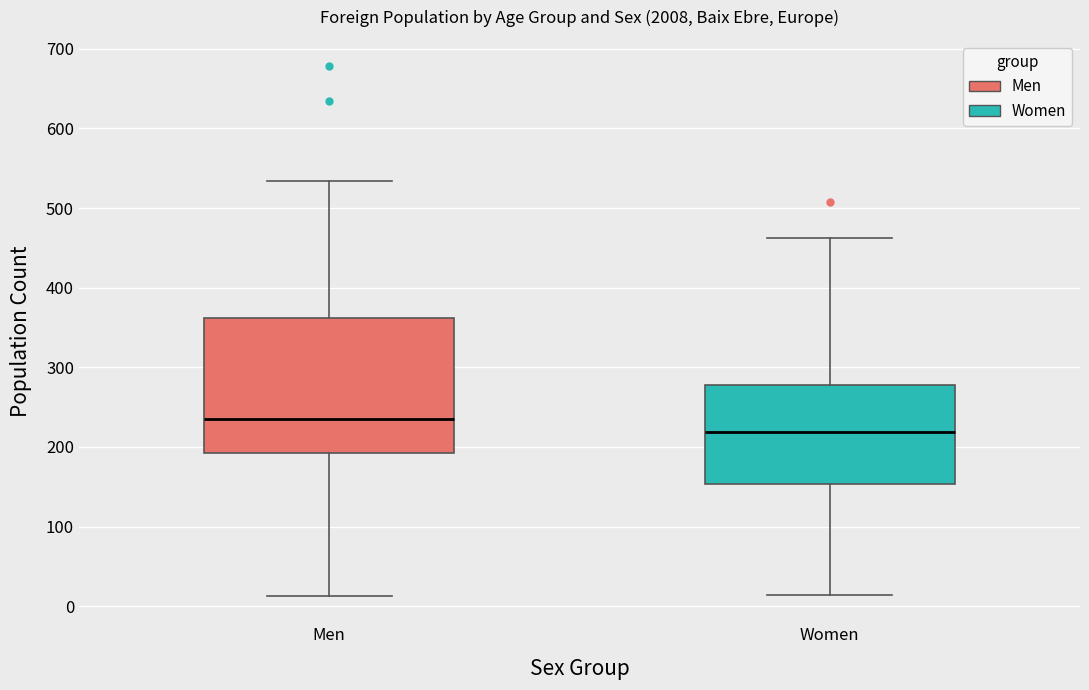

Reading left to right, transcribe this box plot: for each box, give where its median line is, the range the box spans, and where its two whiskers end, as read against the y-axis. The values are not printed on the chart, so give them approximately, as read against the axis.

Men: median 240, box 190 to 360, whiskers 10 to 530
Women: median 220, box 150 to 280, whiskers 10 to 460